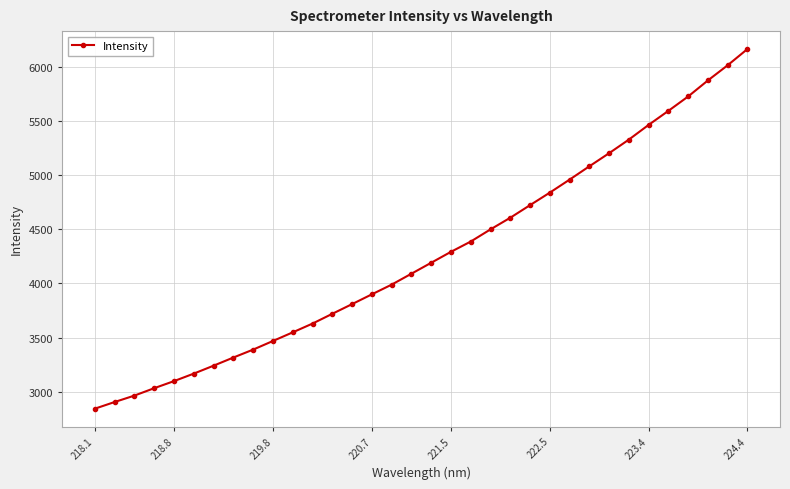

What is the value of the 24th point from the left?

4837.5